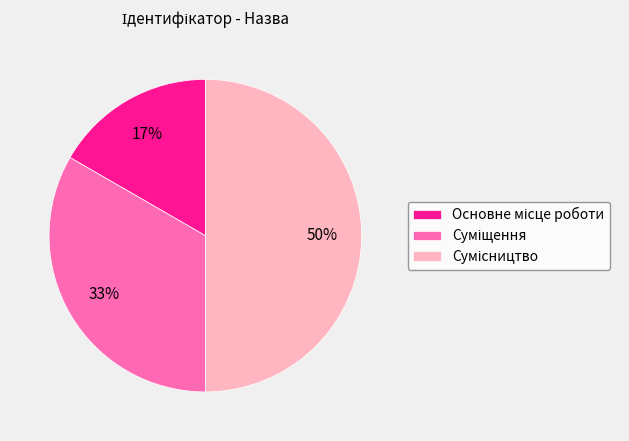

To the nearest percent, what is the average slice percentage?

33%